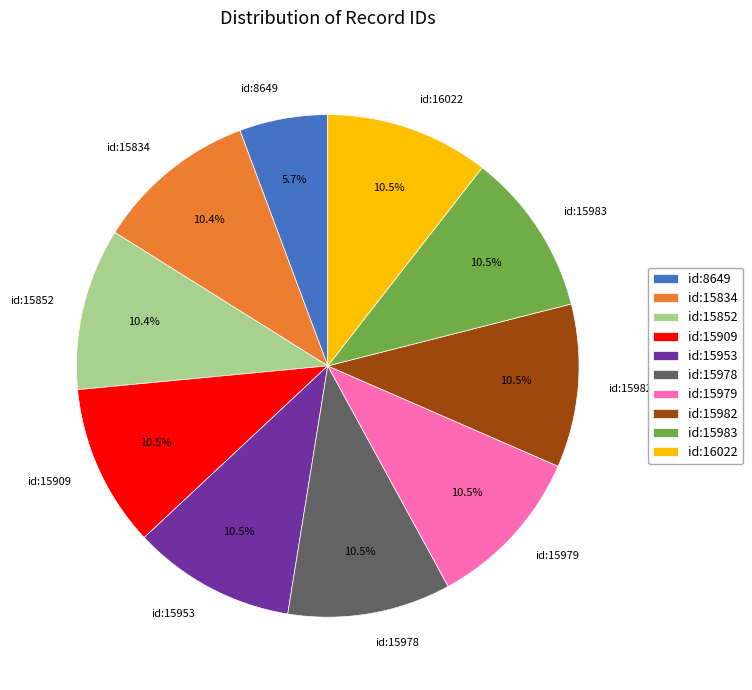

Is id:15852 the majority of the pie?

No